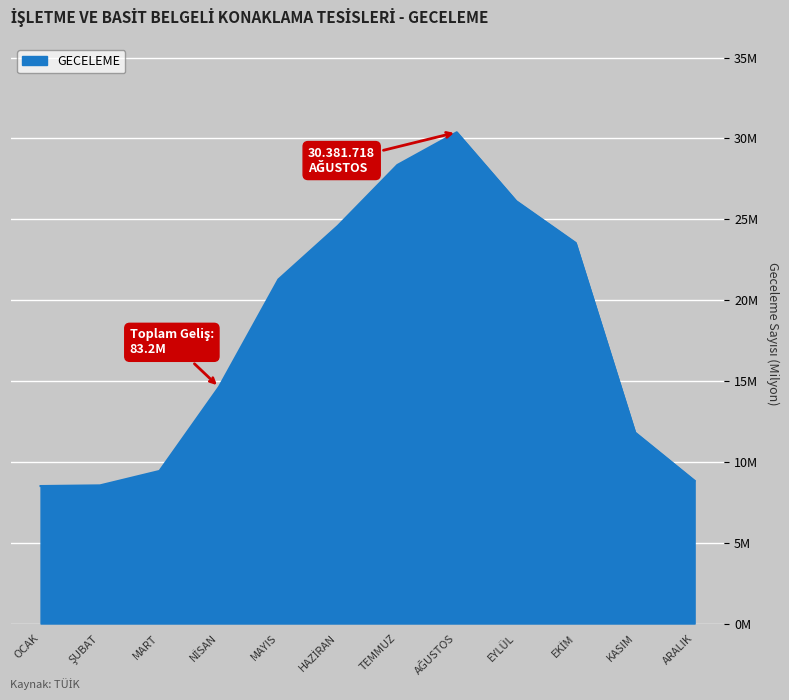

Which label corresponds to the smallest value in the chart?

OCAK